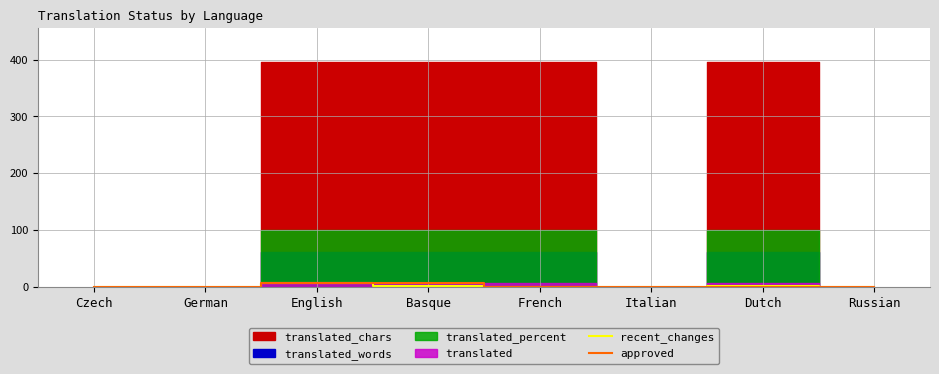

True or false: approved has a value of 0 at French.

True